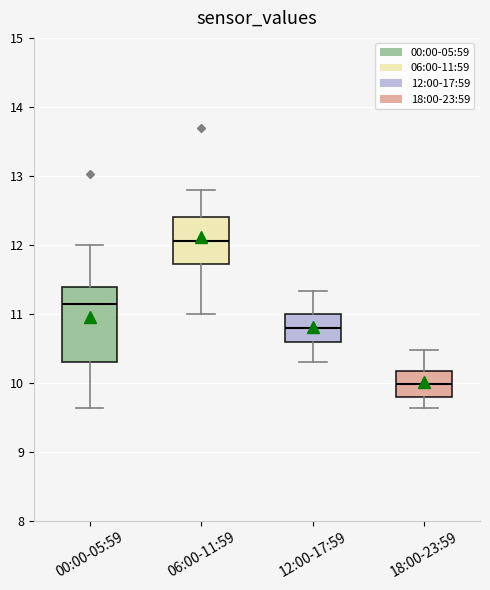

Reading left to right, transcribe this box plot: for each box, give where its median line is, the range the box spans, and where its two whiskers end, as read against the y-axis. The values are not printed on the chart, so give them approximately, as read against the axis.

00:00-05:59: median 11.2, box 10.3 to 11.4, whiskers 9.6 to 12.0
06:00-11:59: median 12.1, box 11.7 to 12.4, whiskers 11.0 to 12.8
12:00-17:59: median 10.8, box 10.6 to 11.0, whiskers 10.3 to 11.3
18:00-23:59: median 10.0, box 9.8 to 10.2, whiskers 9.6 to 10.5